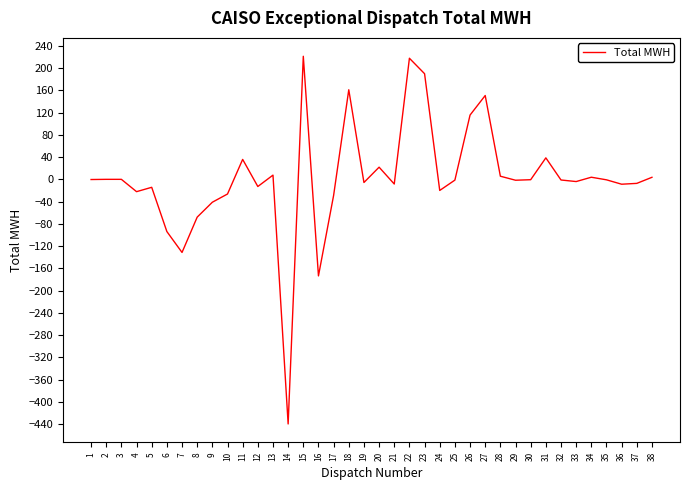

The chart shows a value of 217.6 at 22. True or false?

True